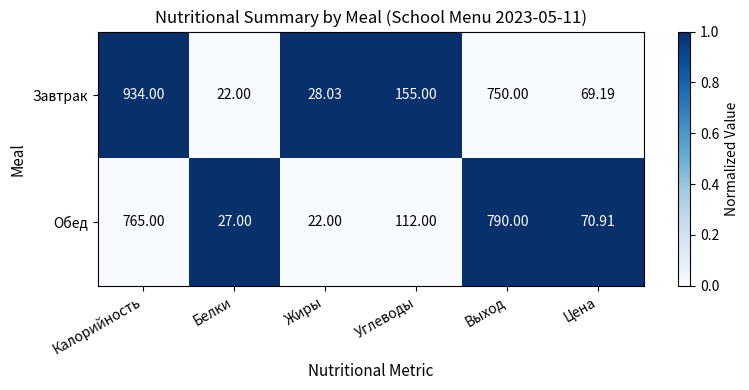

Is the value of Завтрак at Белки greater than the value of Обед at Калорийность?

No